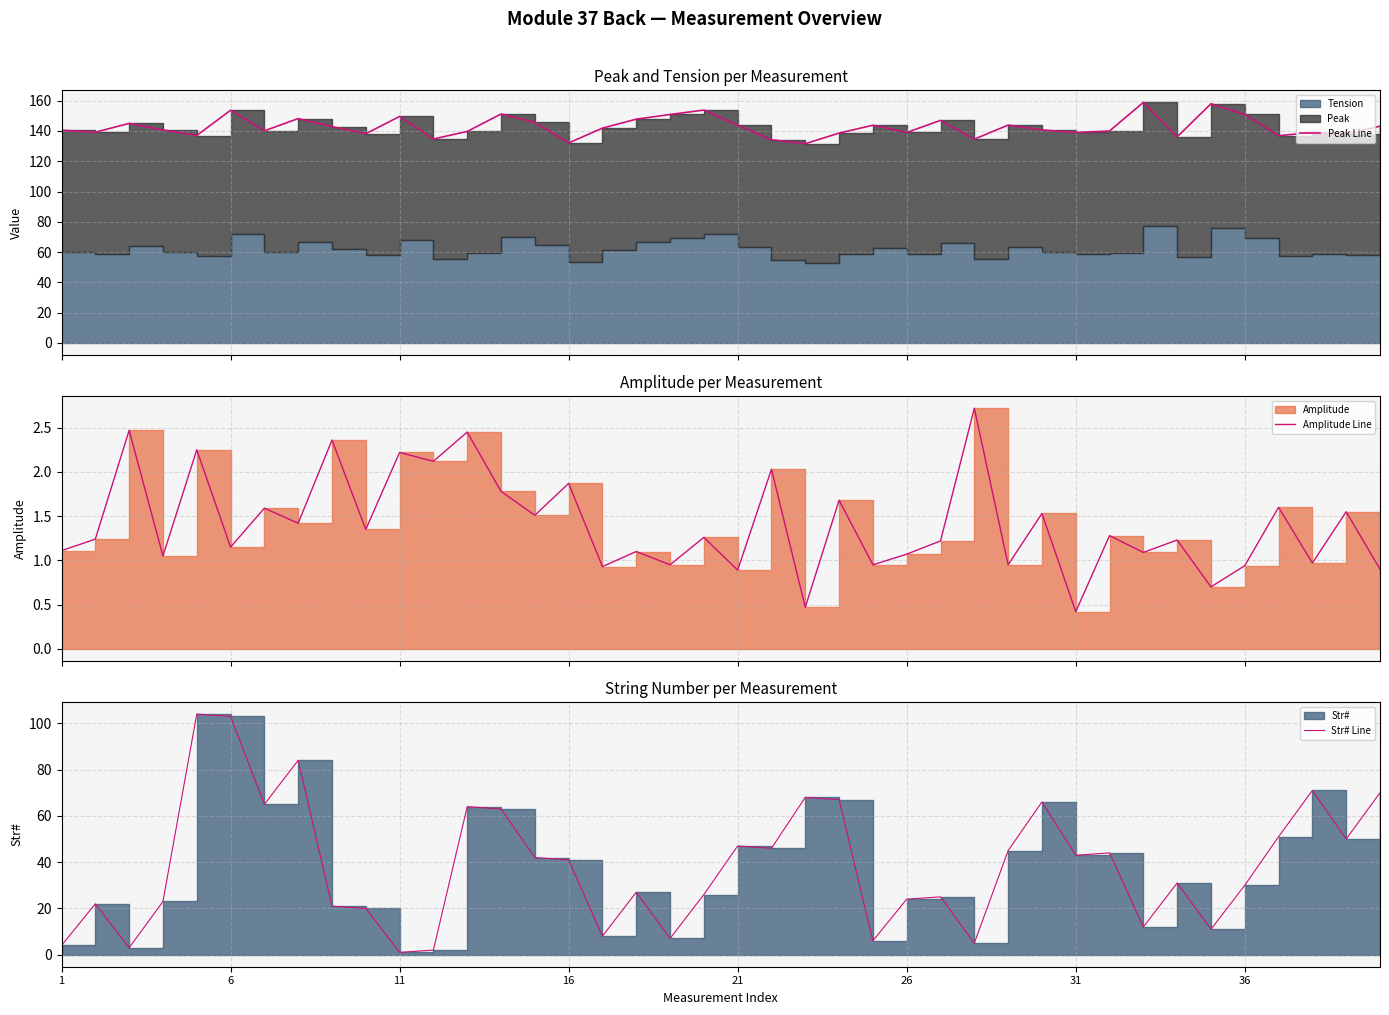

What is the label of the 8th point from the left?

36